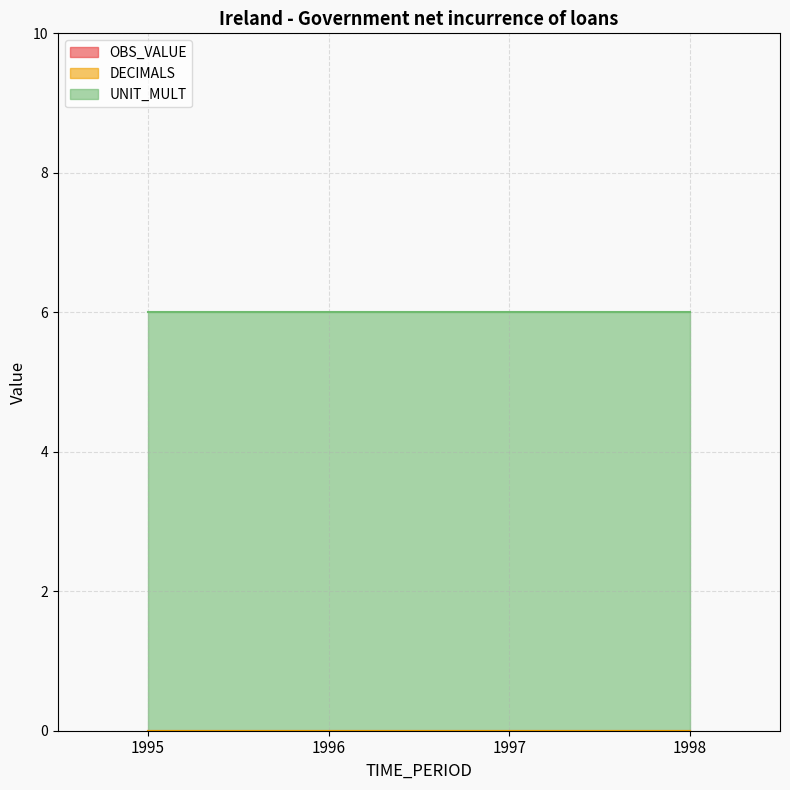

Where is DECIMALS nearest to the value 0?

1995